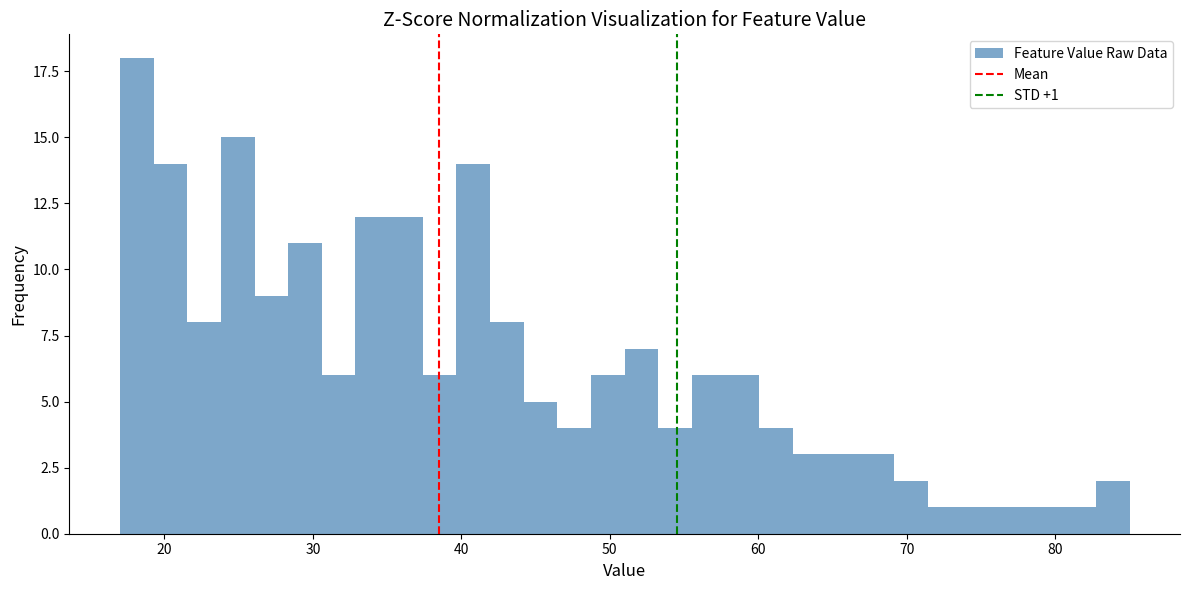

Around what value on the x-axis is the tallest bar? Give the approximate position of its centre, as read against the axis.

18